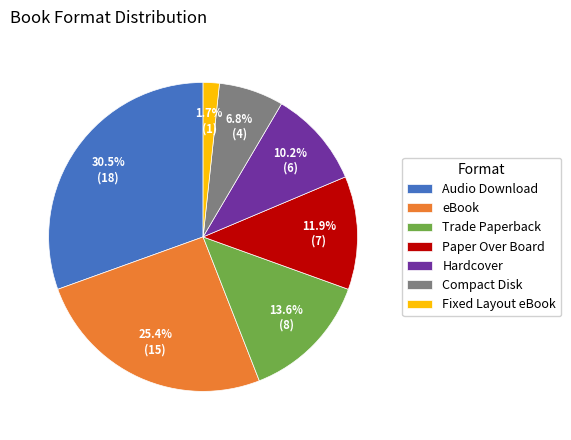

Is there a majority slice in this chart?

No